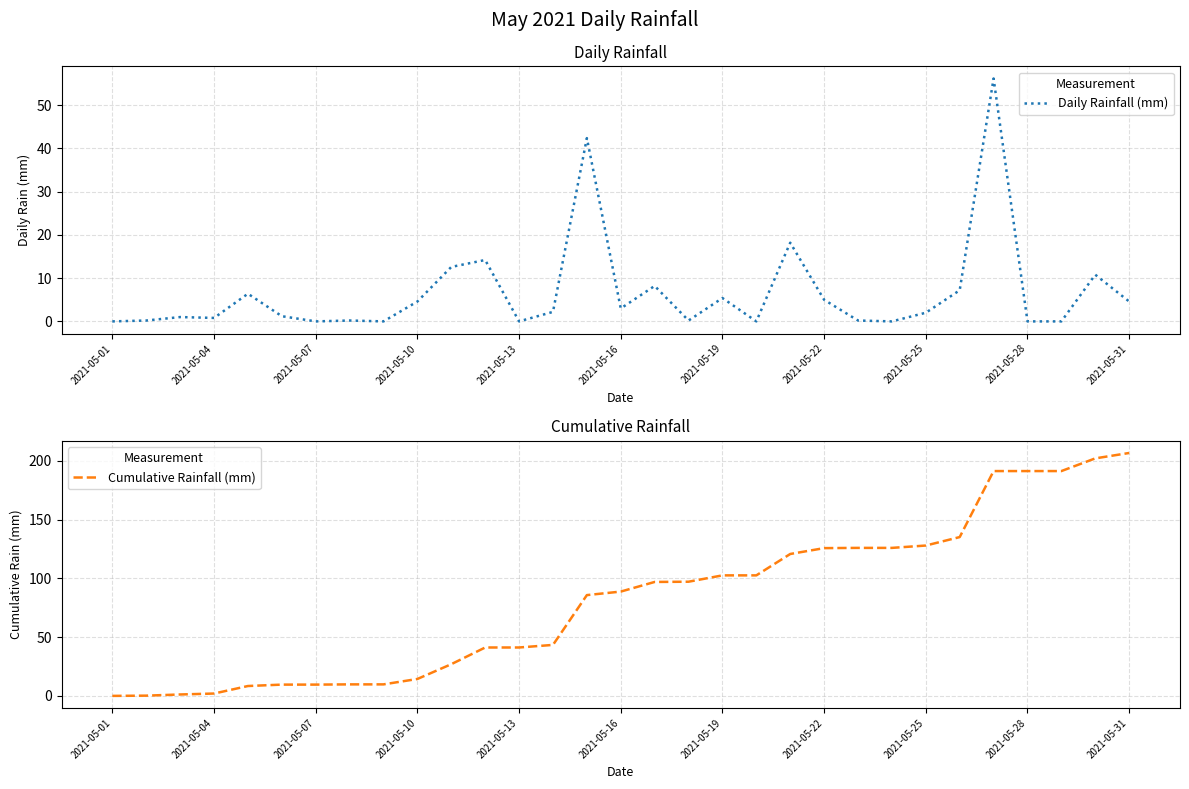

True or false: Cumulative Rainfall (mm) and Daily Rainfall (mm) intersect in this chart.

False